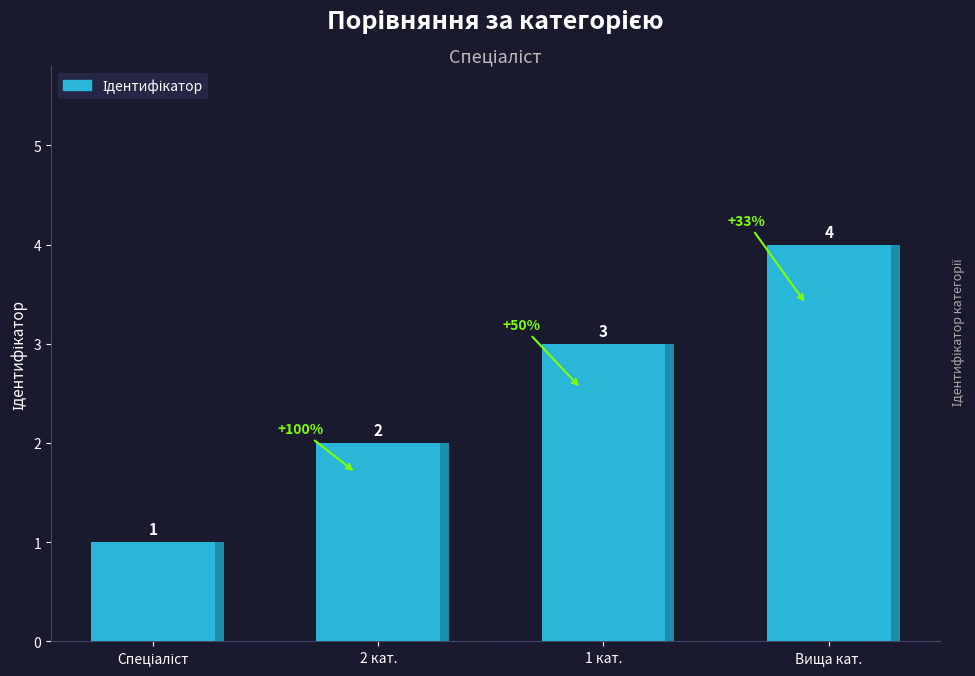

Reading left to right, what are all the values shown in this chart?

1	2	3	4